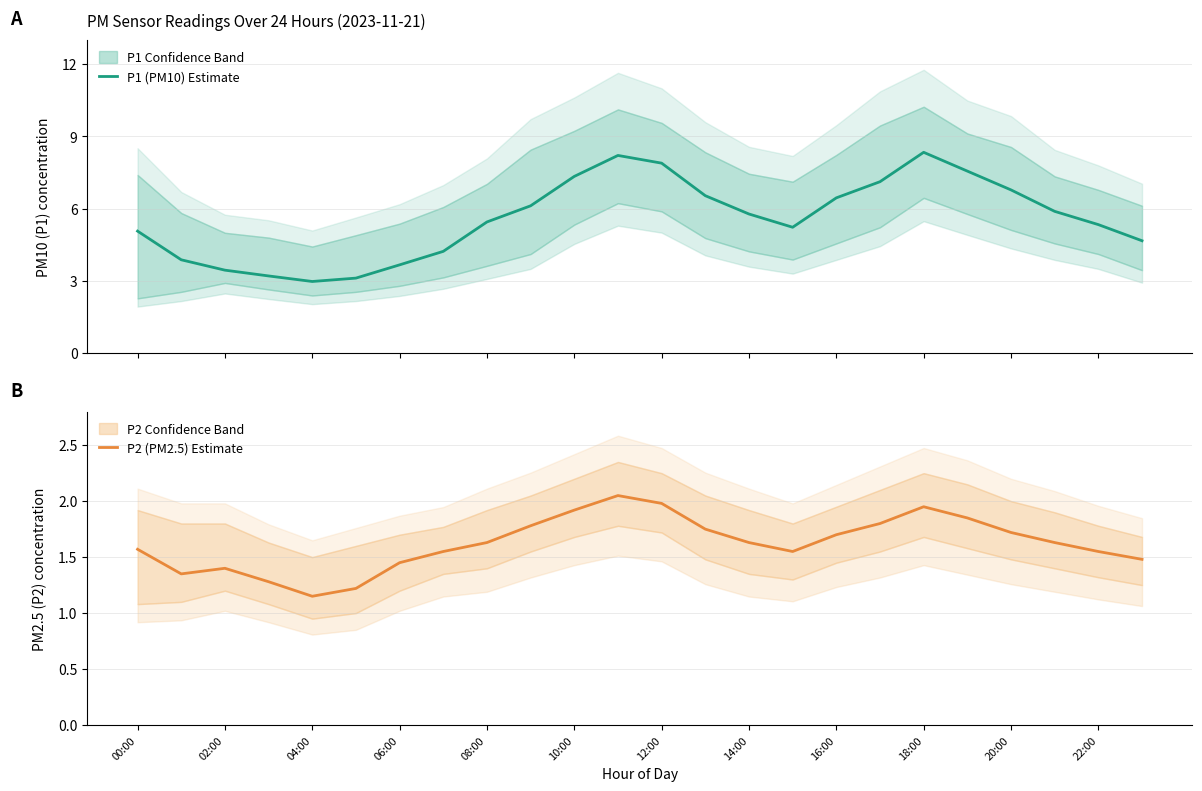

At which label does P2 (PM2.5) Estimate reach its minimum?

04:00